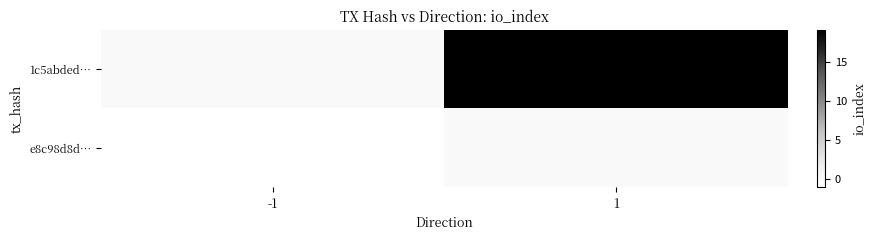

The value of 1c5abded… at 1 is 19. True or false?

True